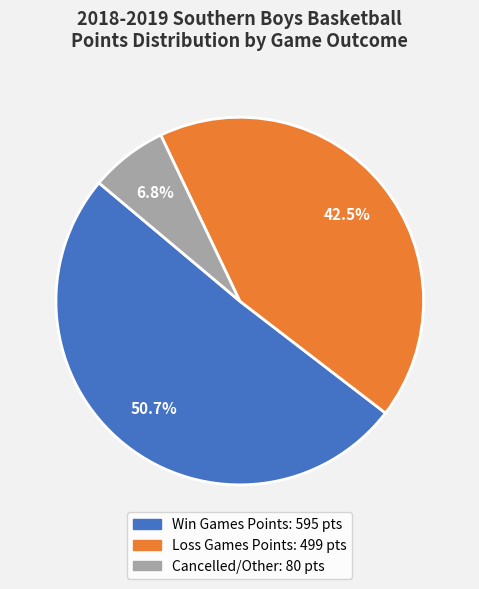

Does any single category account for the majority?

Yes